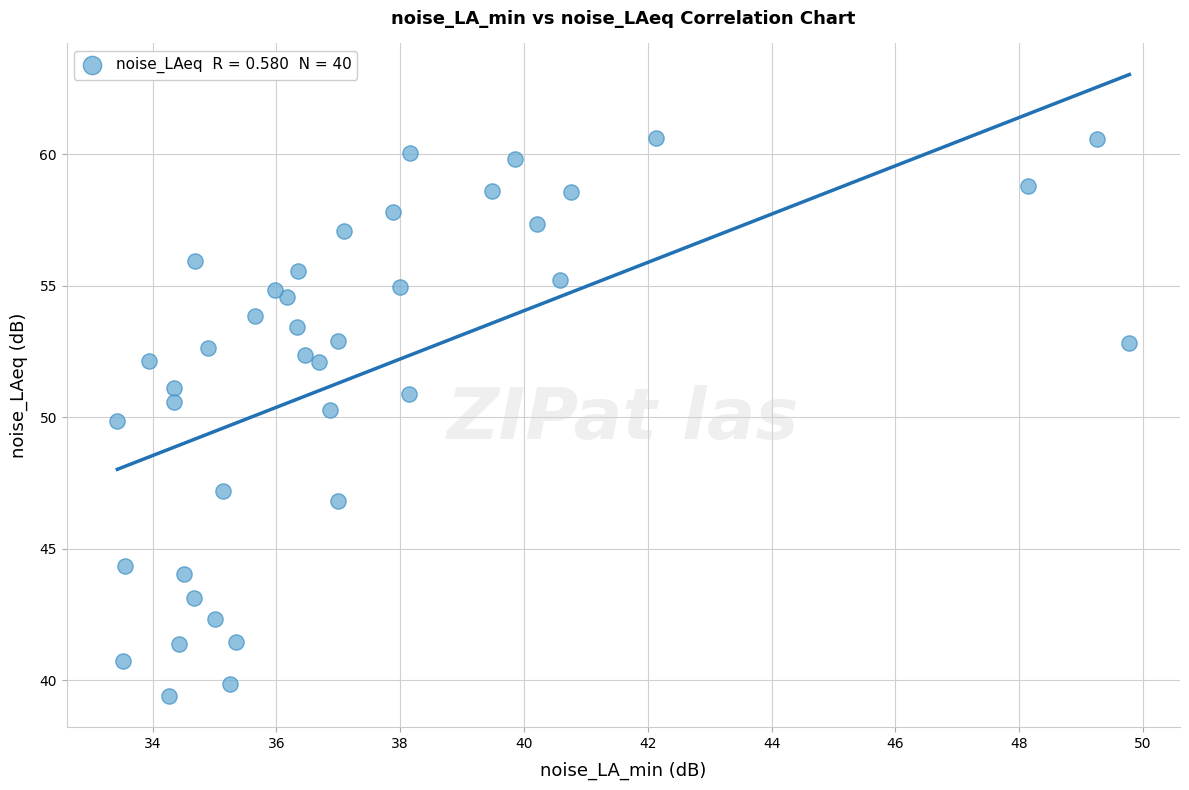

What is the range of Y values (max minus min)?

21.2